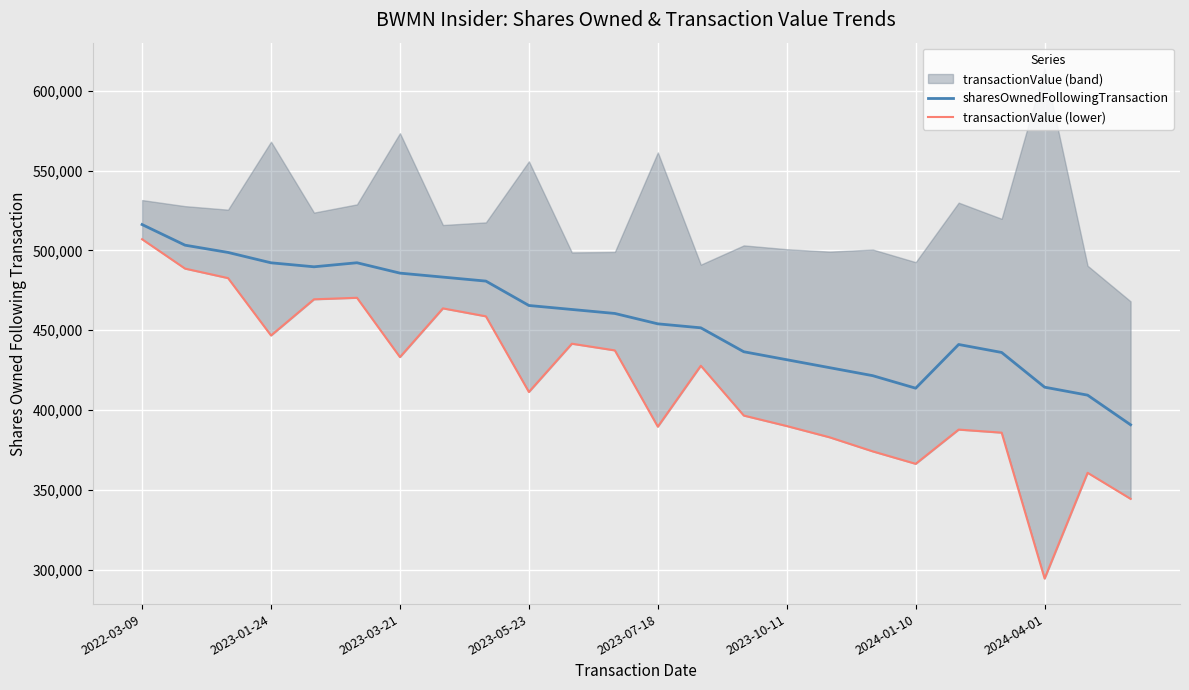

Reading right to left, list all the values displayed in this chart.

sharesOwnedFollowingTransaction: 390739.0	409310.0	414310.0	436074.0	441074.0	413664.0	421523.0	426523.0	431523.0	436523.0	451523.0	454023.0	460523.0	463023.0	465523.0	480814.0	483314.0	485814.0	492314.0	489783.0	492283.0	498783.0	503330.0	516271.0
transactionValue (lower): 344305.0	360635.0	294317.2	385794.0	387719.0	366249.0	374063.0	382858.0	389943.0	396518.0	427755.5	389536.5	437370.5	441558.0	411293.5	458726.5	463716.5	433164.0	470354.0	469398.0	446715.4	482695.5	488645.0	507064.0